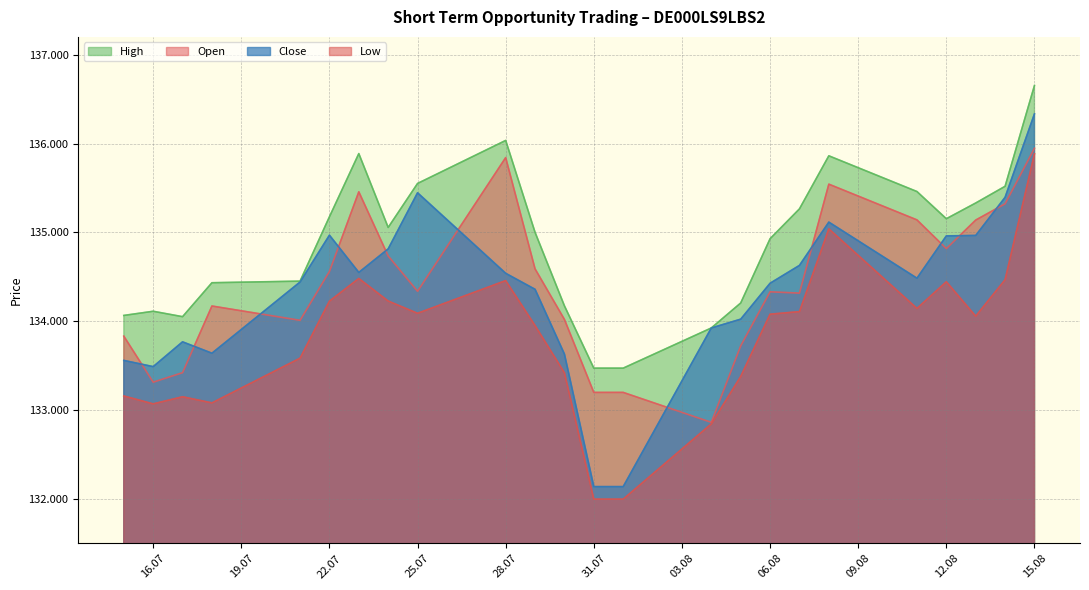

How many interior local valleys does the High series have?

3